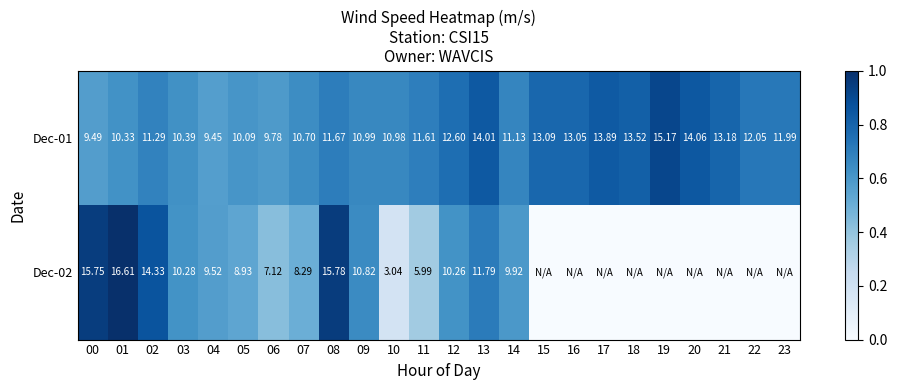

Is the value of Dec-02 at 11 greater than the value of Dec-01 at 19?

No